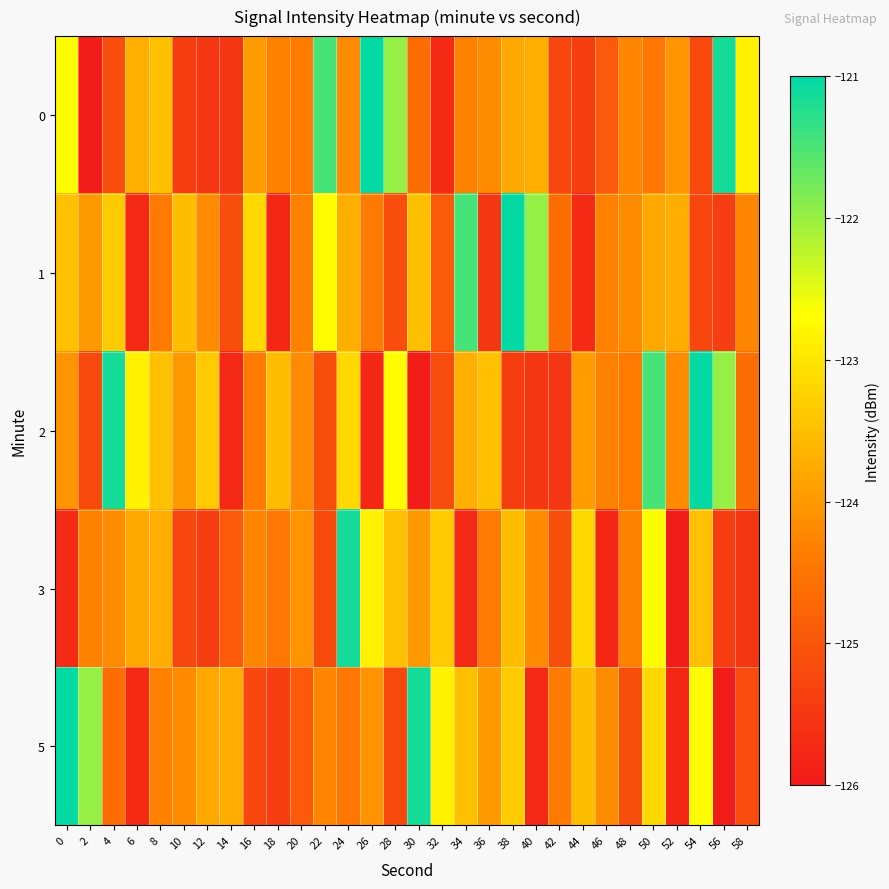

At which category is the sum across all series the highest?

50